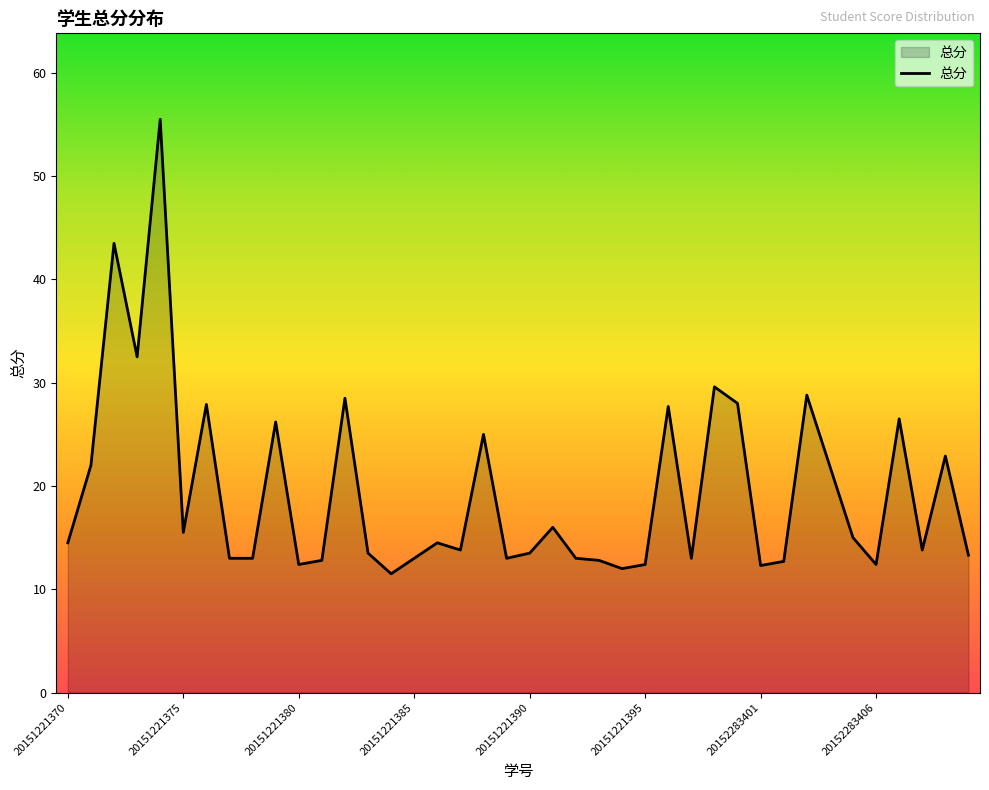

What is the minimum value shown in the chart?

11.5